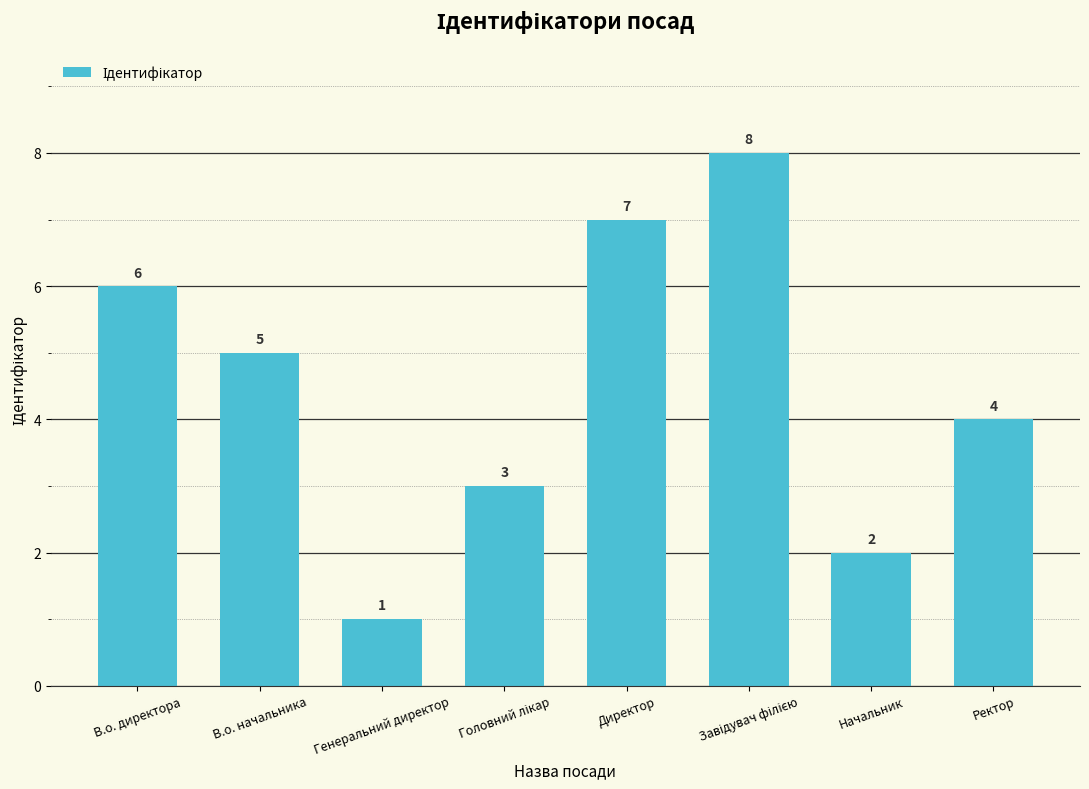

What is the label of the 8th bar from the right?

В.о. директора